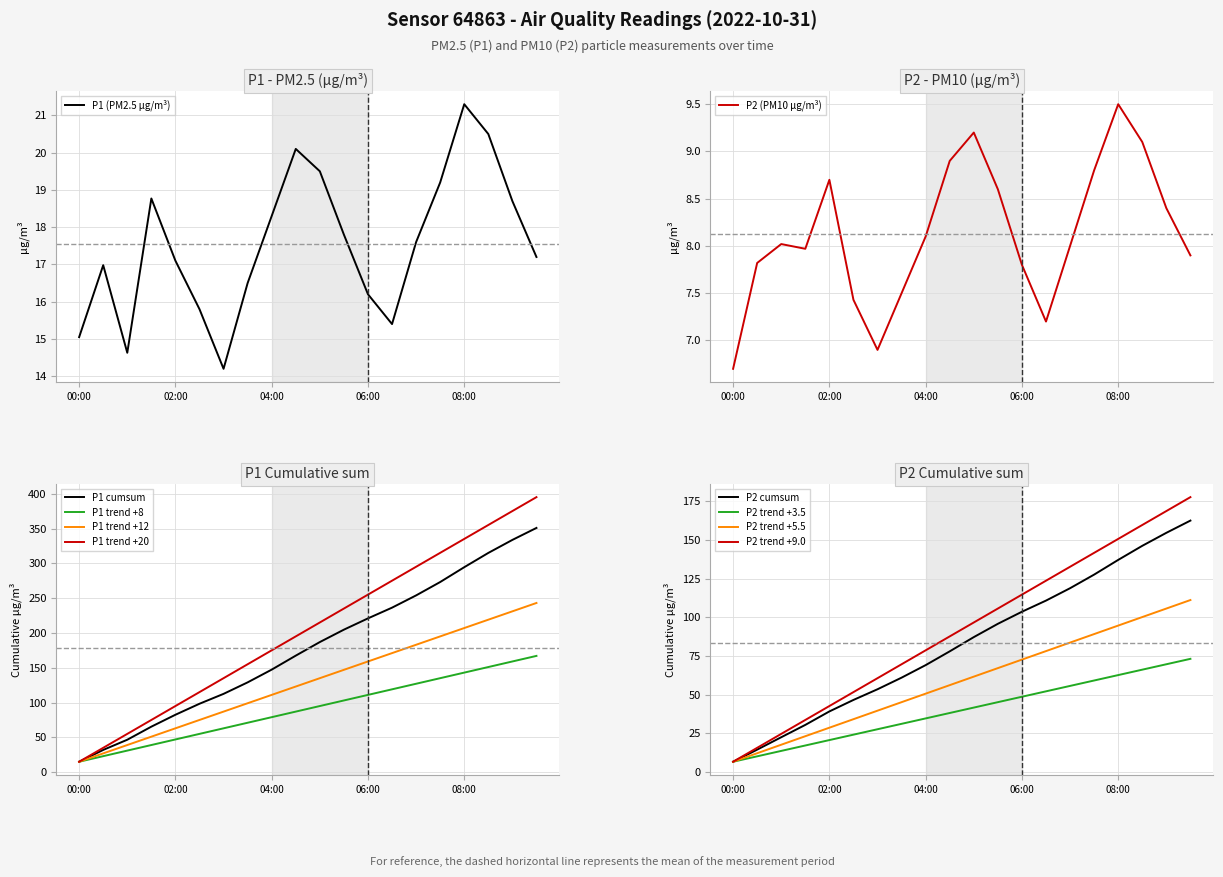

At which label does P2 reach its minimum?

00:00